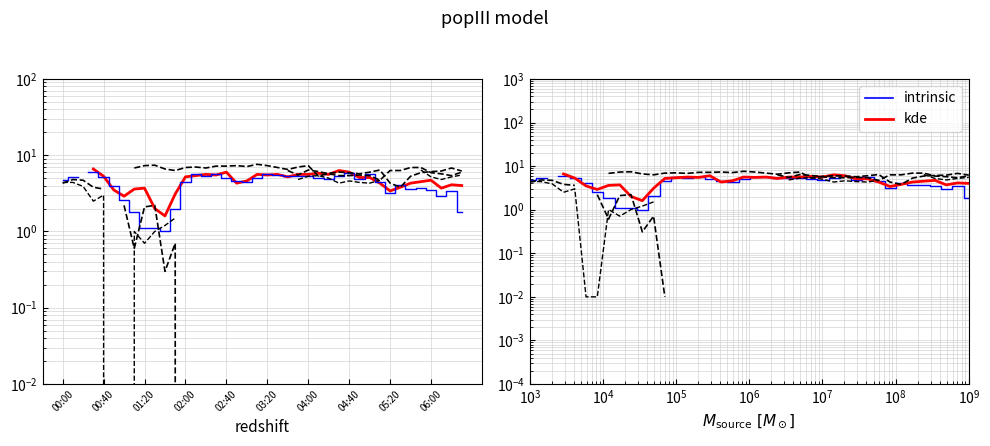

The lower series shows 5.4 at 30. True or false?

True